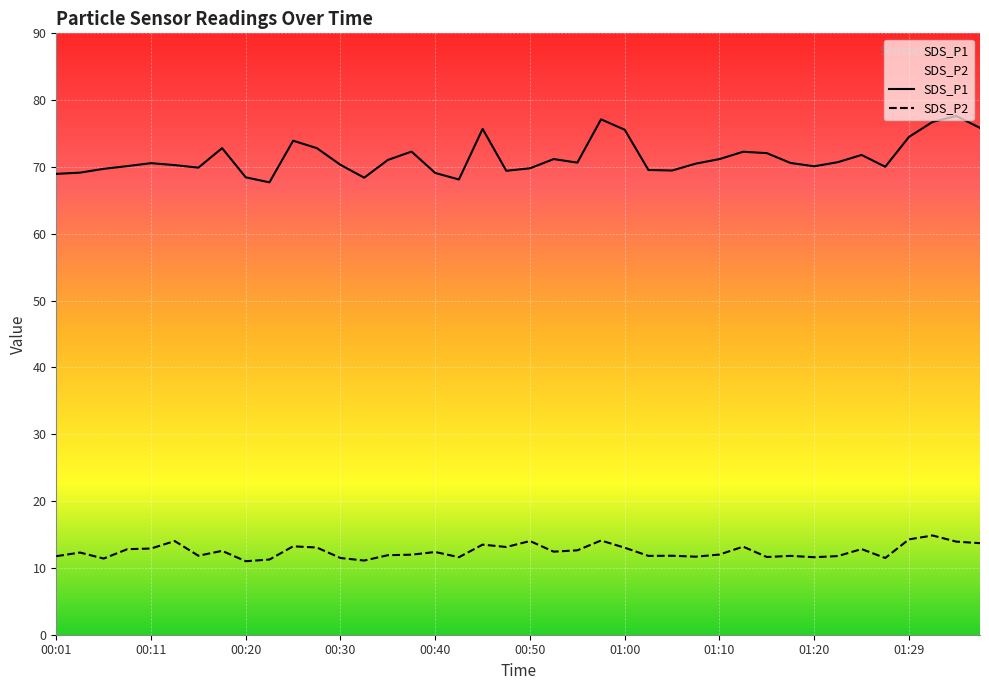

List the series in order of their overall mean, highest first.

SDS_P1, SDS_P2